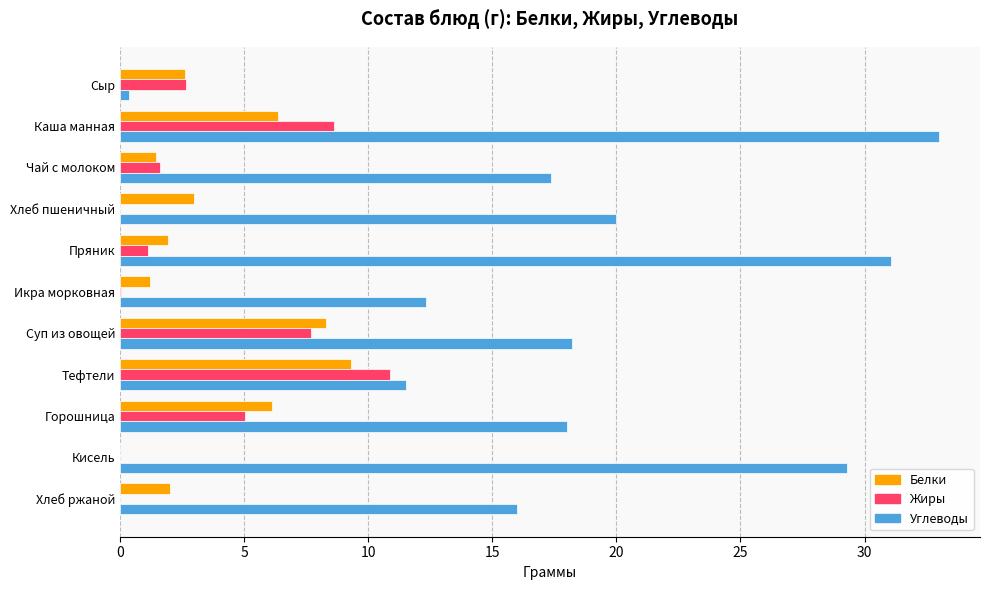

At which category is the sum across all series the highest?

Каша манная